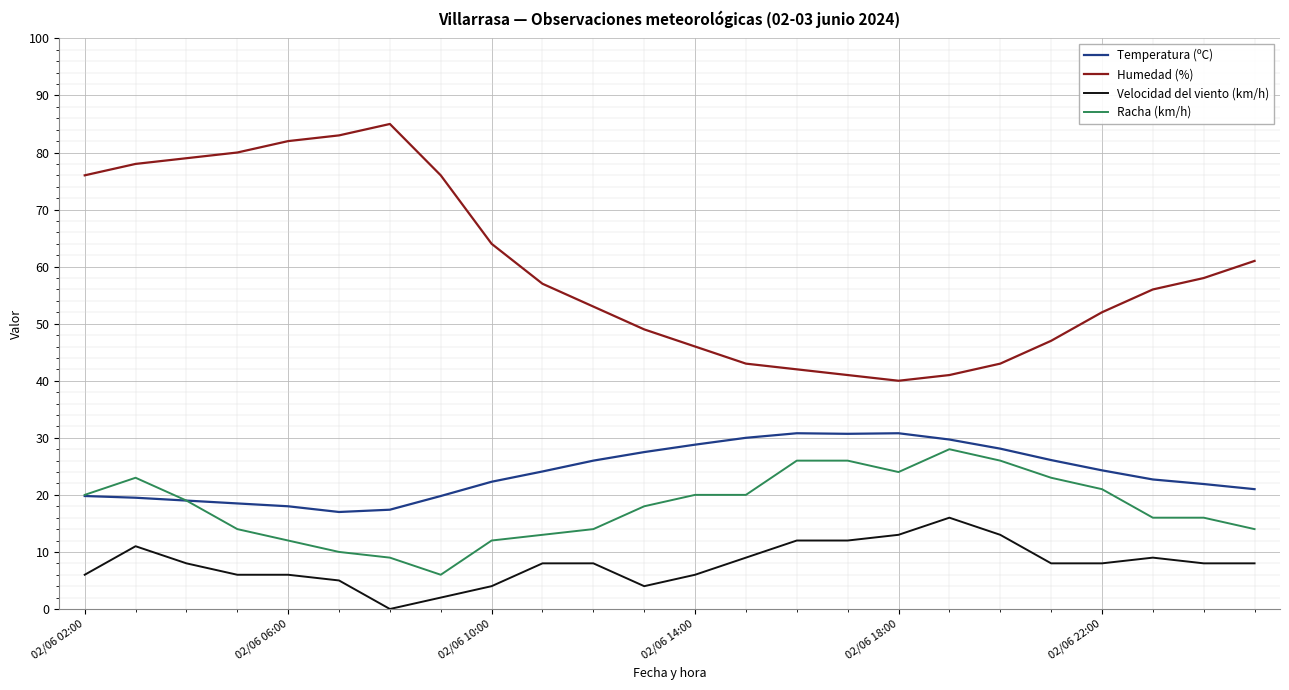

What is the highest value of the Temperatura (ºC) series?

30.8